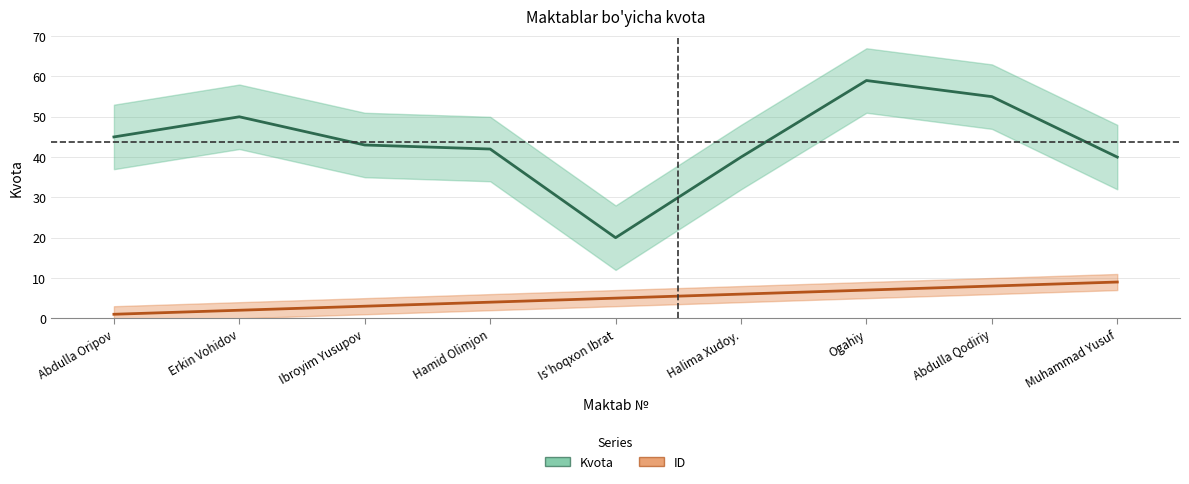

The ID series shows 7 at Ogahiy. True or false?

True